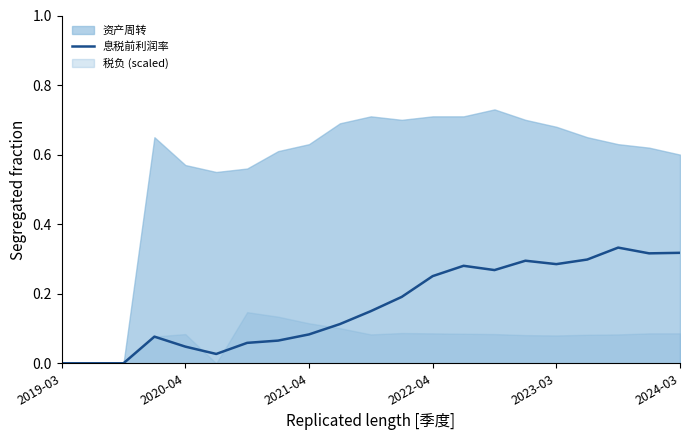

The value of 息税前利润率 at 2023-03 is 0.1. True or false?

False